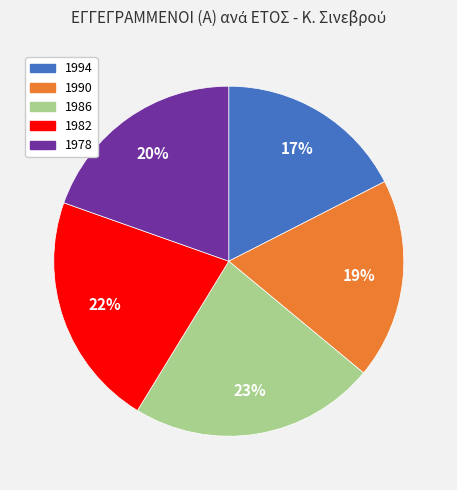

Rank the categories by value from highest to lowest.

1986, 1982, 1978, 1990, 1994